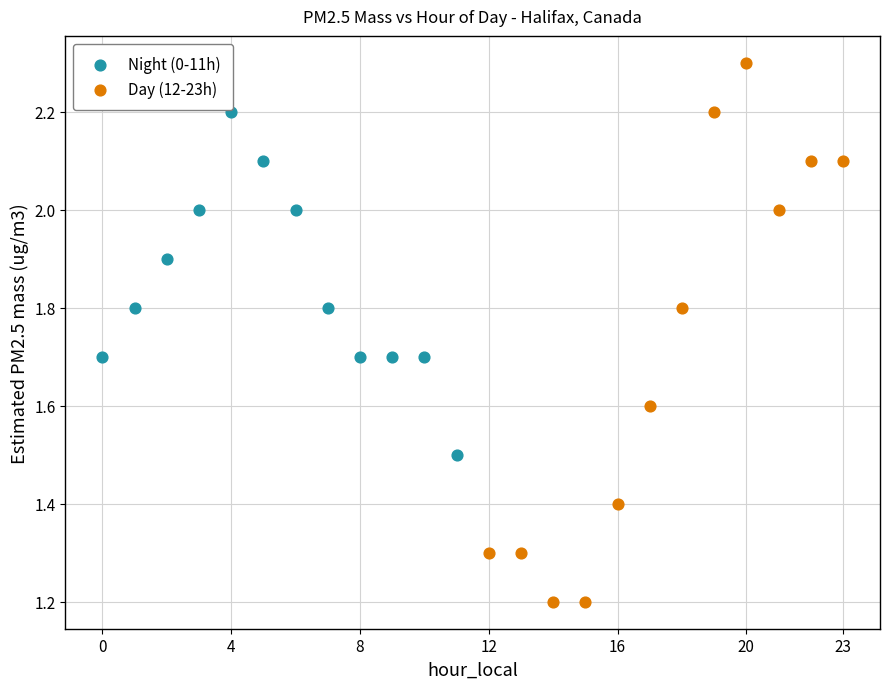

Which series has the largest Y range (max minus min)?

Day (12-23h)